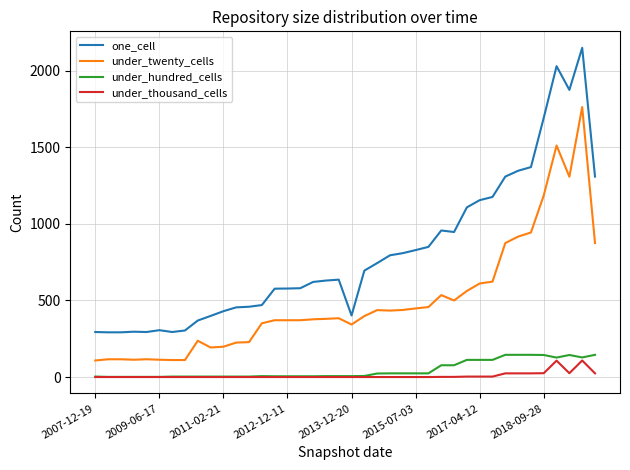

List the series in order of their peak value, highest first.

one_cell, under_twenty_cells, under_hundred_cells, under_thousand_cells